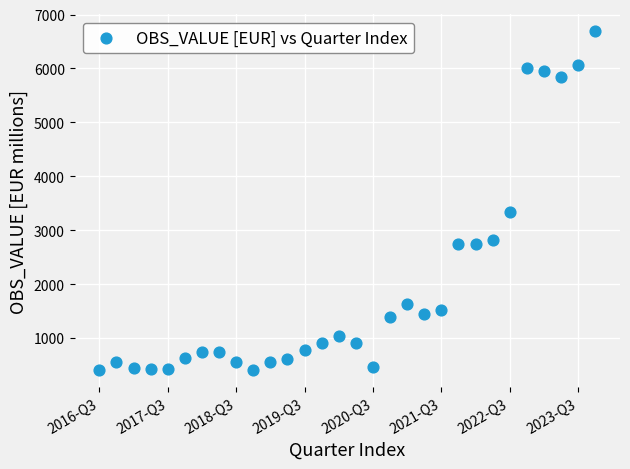

What is the range of Y values (max minus min)?

6279.9